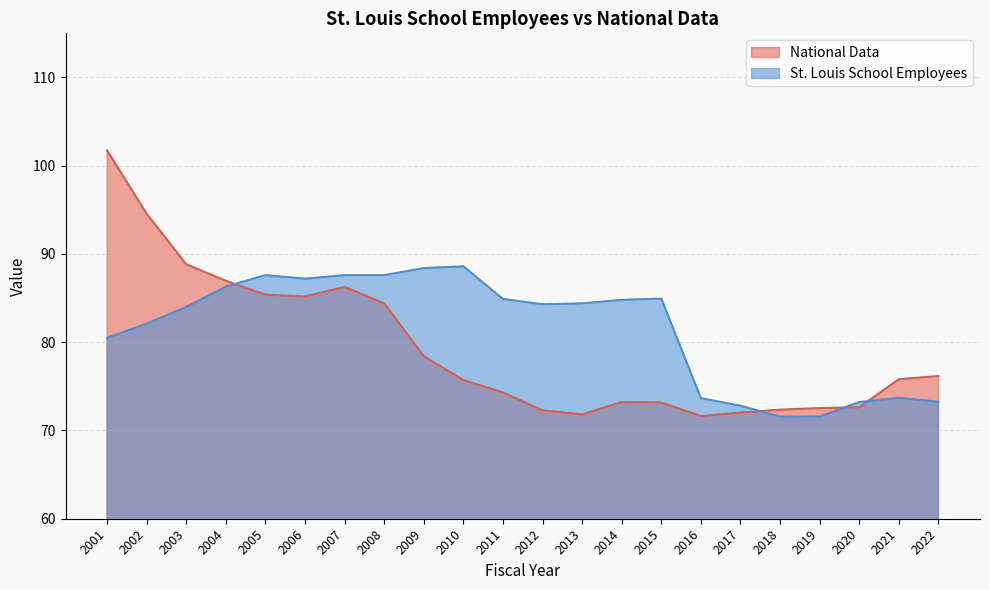

What is the minimum value shown in the chart?

71.6